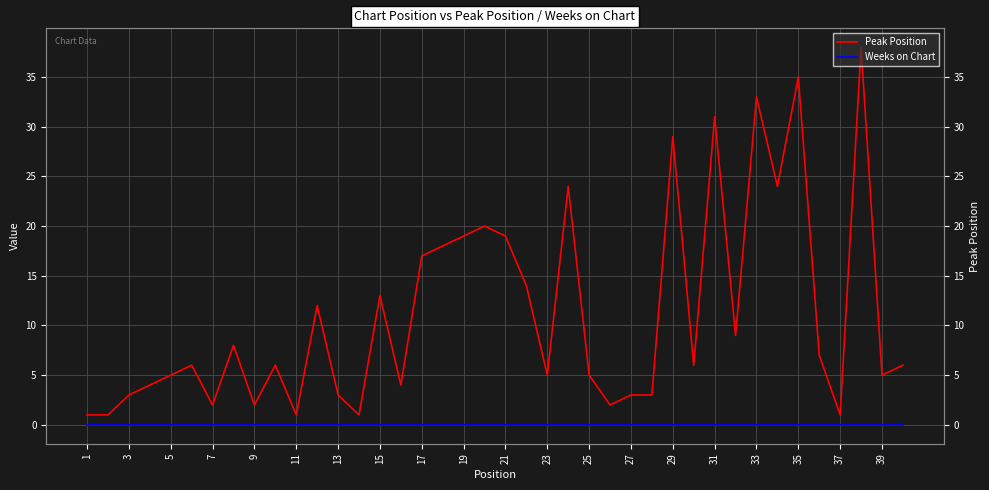

Which category has the lowest value in the Weeks on Chart series?

1